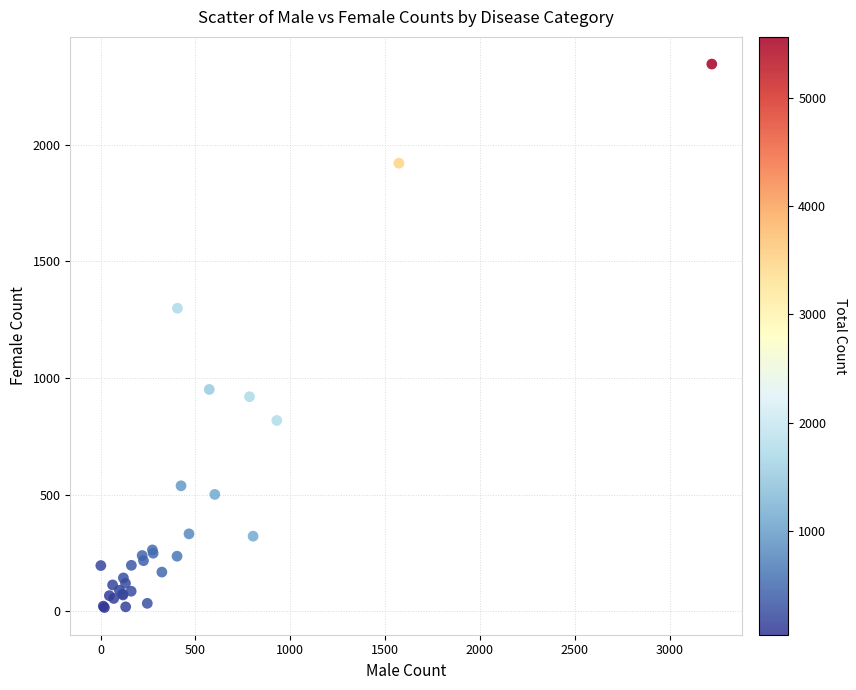

What Y value in the scatter plot is closest to 1181?

1299